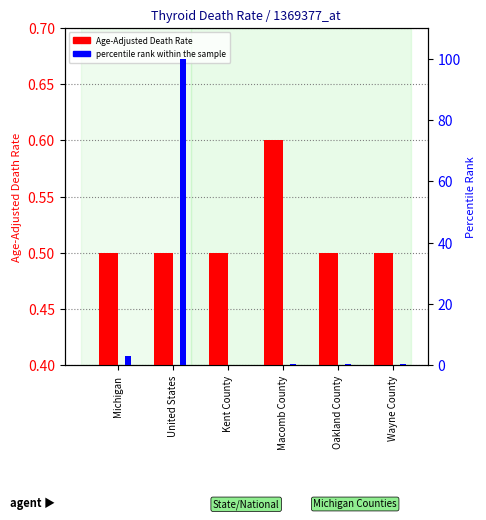

What position from the right is Wayne County?

1